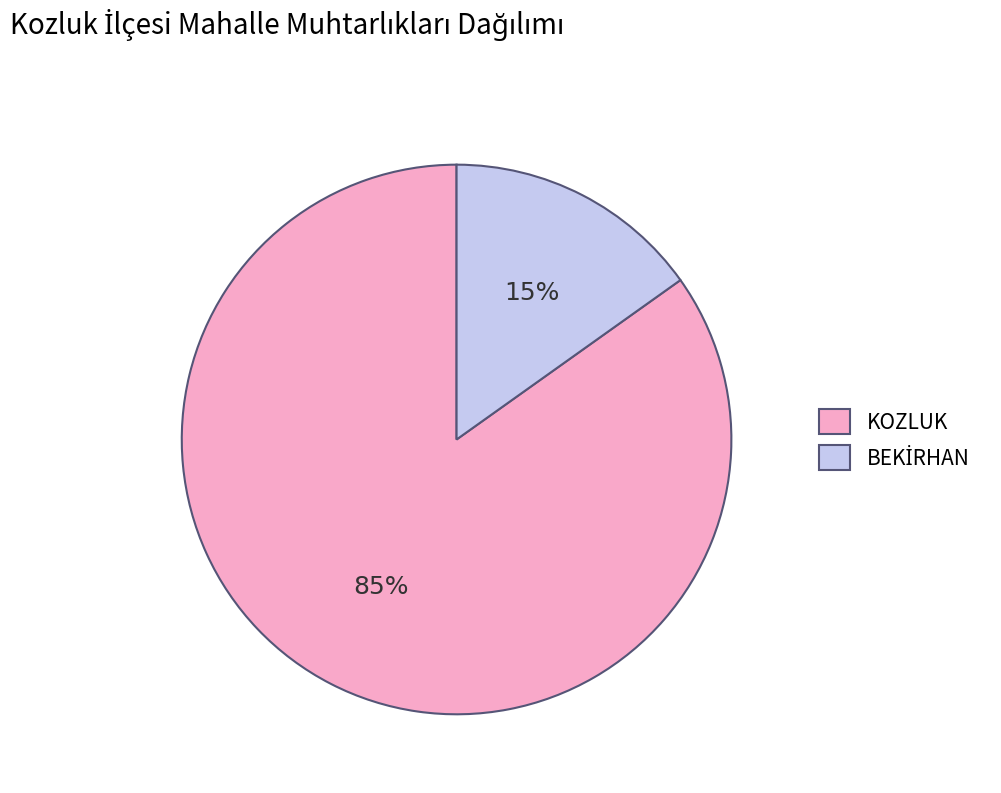

To the nearest percent, what is the difference between the largest and smallest slice percentages?

70%